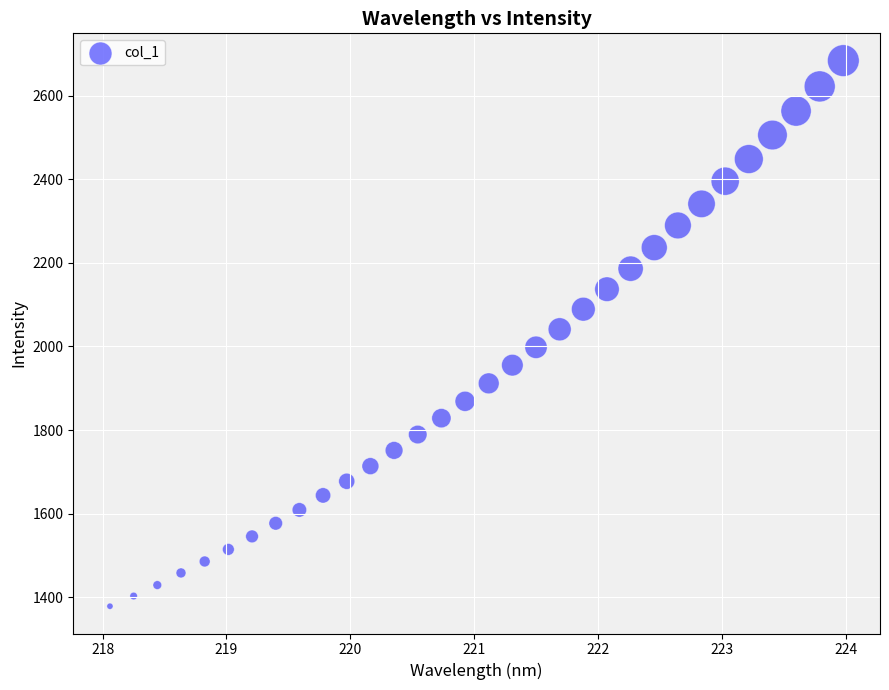

What is the range of X values (max minus min)?

5.9